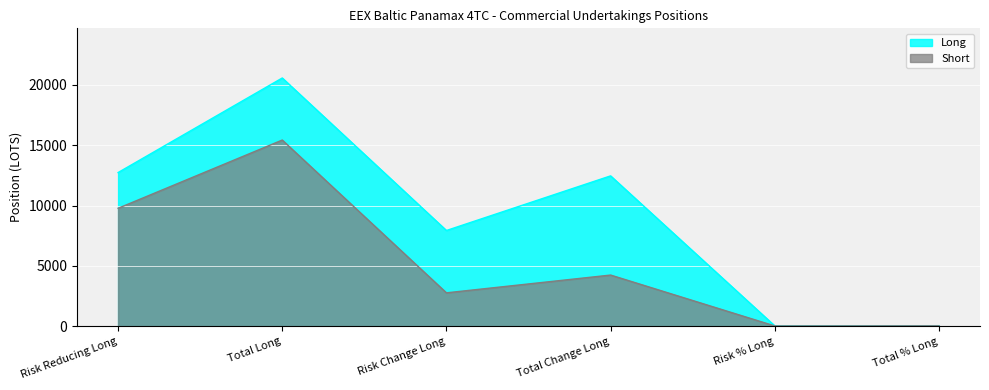

True or false: Short and Long cross at least once.

False